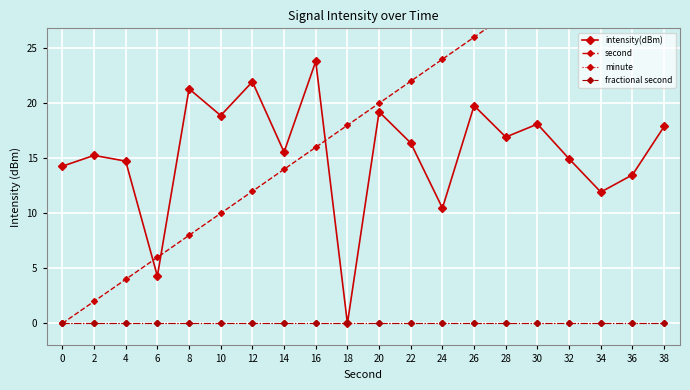

Reading left to right, list all the values displayed in this chart.

intensity(dBm): 14.3	15.3	14.7	4.3	21.3	18.9	22.0	15.6	23.8	0.0	19.2	16.4	10.5	19.8	16.9	18.1	14.9	11.9	13.5	17.9
second: 0.0	2.0	4.0	6.0	8.0	10.0	12.0	14.0	16.0	18.0	20.0	22.0	24.0	26.0	28.0	30.0	32.0	34.0	36.0	38.0
minute: 0.0	0.0	0.0	0.0	0.0	0.0	0.0	0.0	0.0	0.0	0.0	0.0	0.0	0.0	0.0	0.0	0.0	0.0	0.0	0.0
fractional second: 0.0	0.0	0.0	0.0	0.0	0.0	0.0	0.0	0.0	0.0	0.0	0.0	0.0	0.0	0.0	0.0	0.0	0.0	0.0	0.0